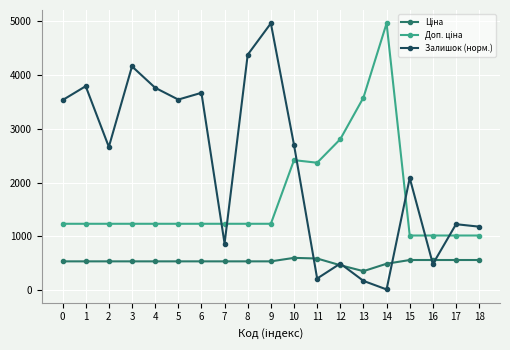

What is the highest value of the Залишок (норм.) series?

4950.4